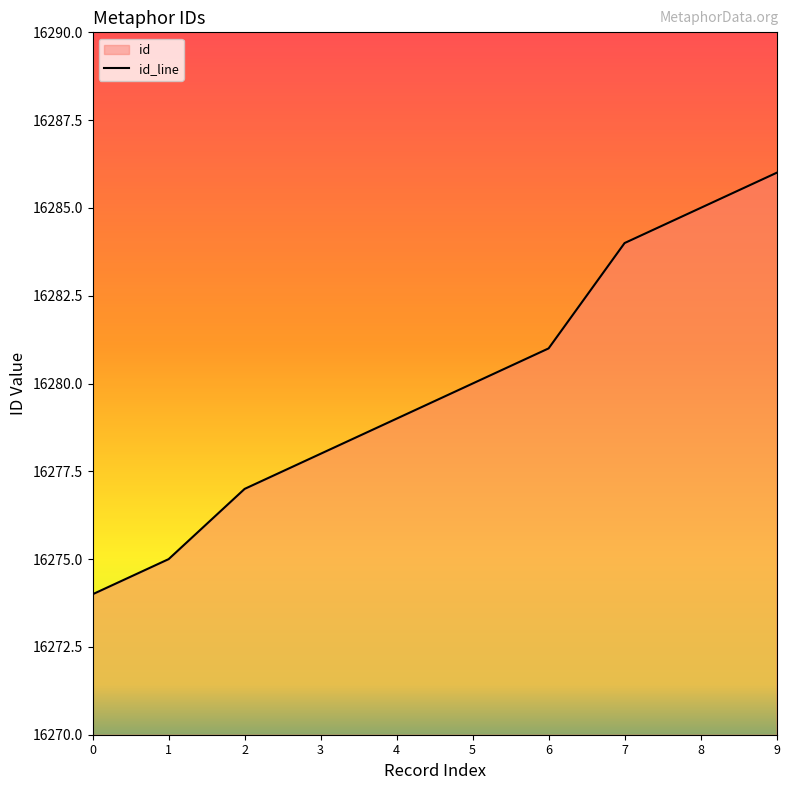

What is the sum of all values?

162799